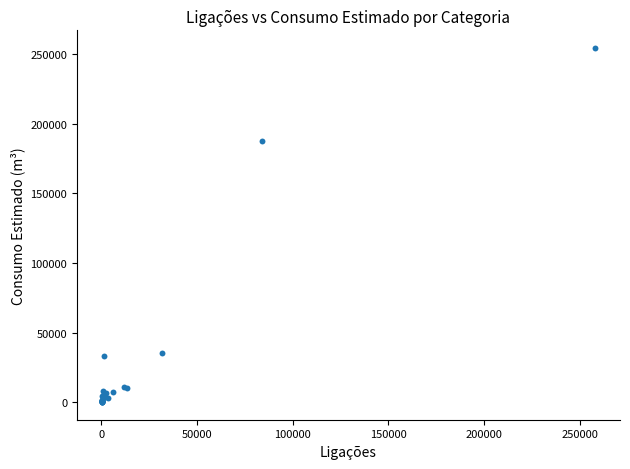

What Y value in the scatter plot is closest to 127276?

187608